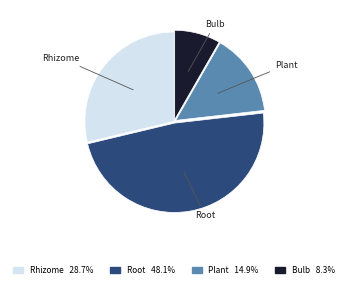

Is there any slice that represents more than half of the pie?

No